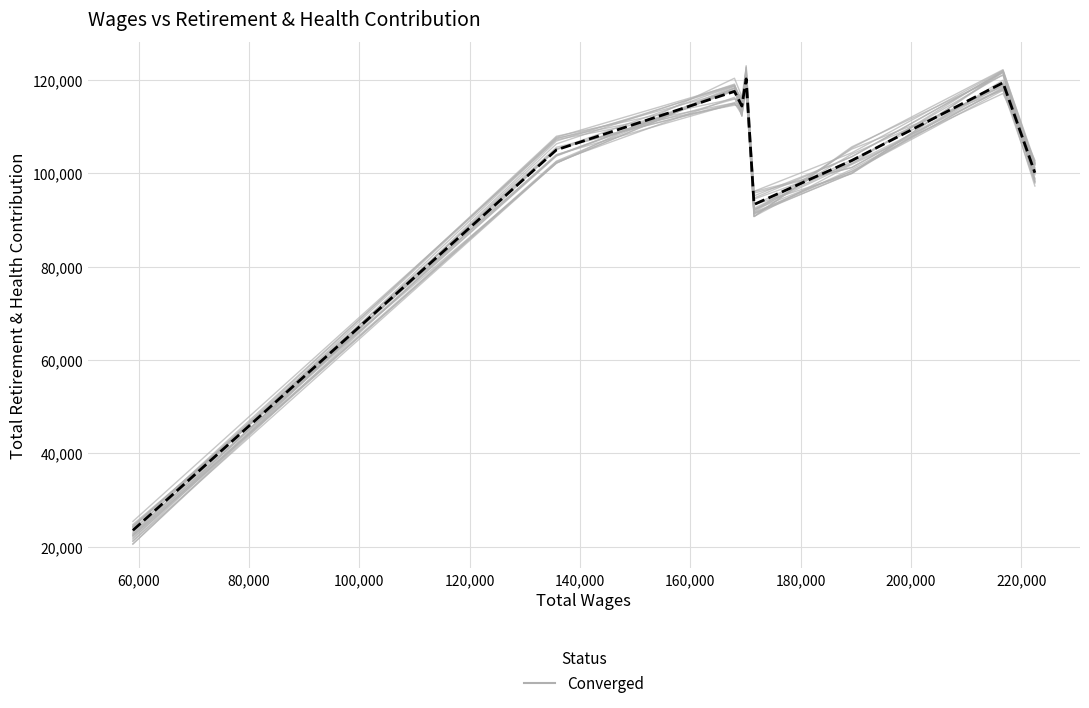

Is this an area chart (filled region under the line)?

No